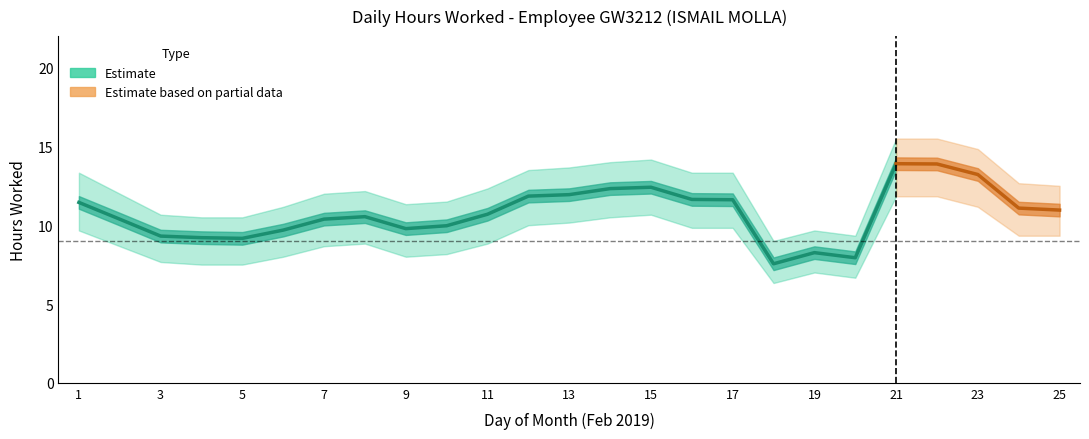

What is the spread (max minus min) of values at 15?

3.5